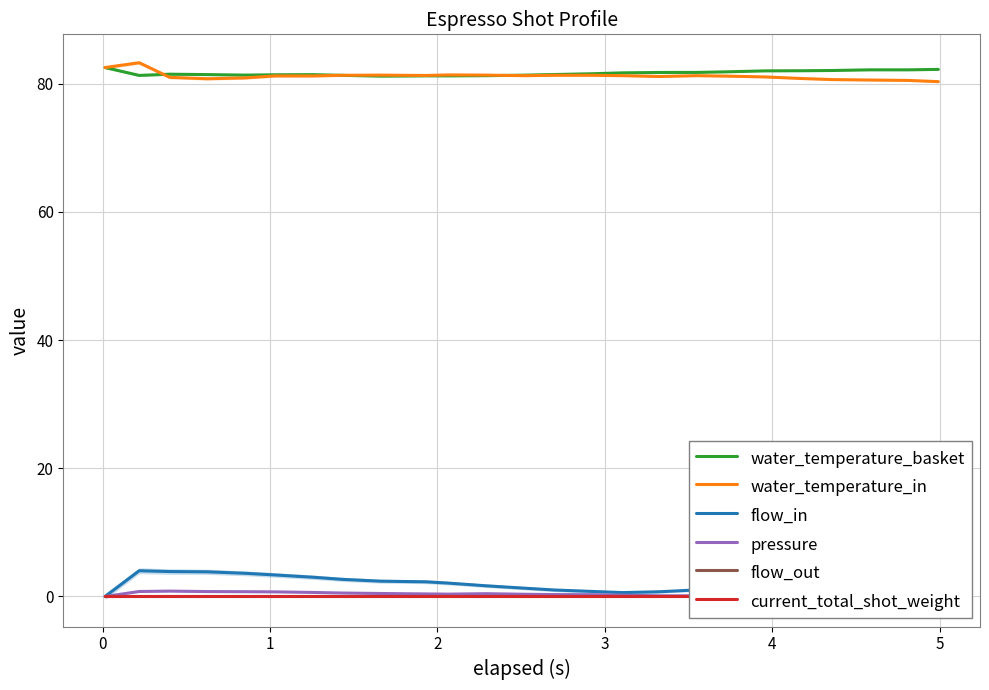

True or false: water_temperature_basket and flow_in intersect in this chart.

False